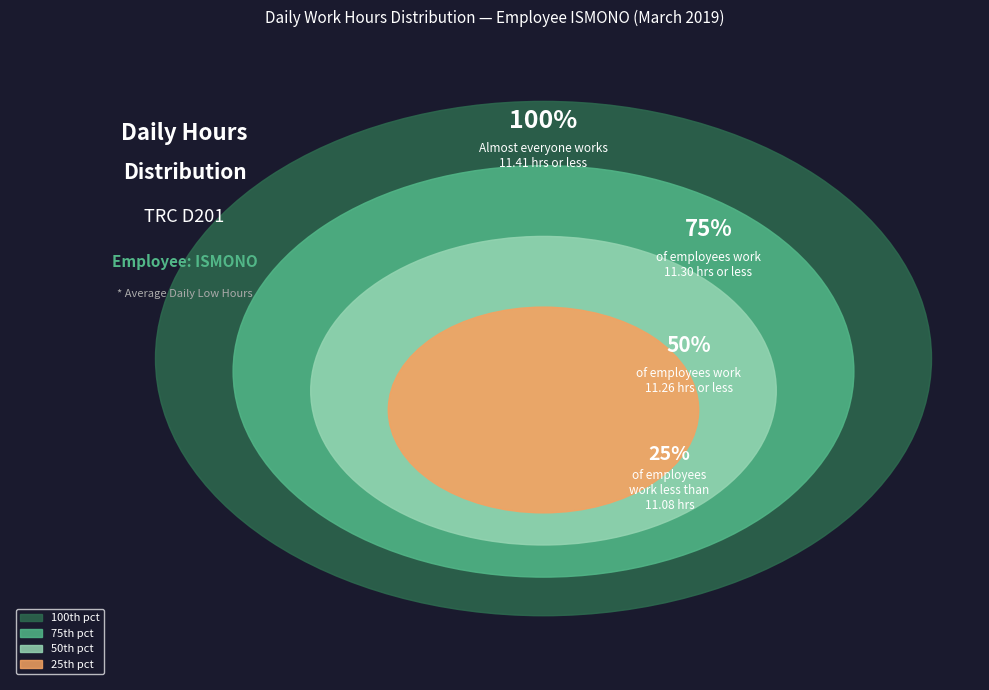

Does any single category account for the majority?

No